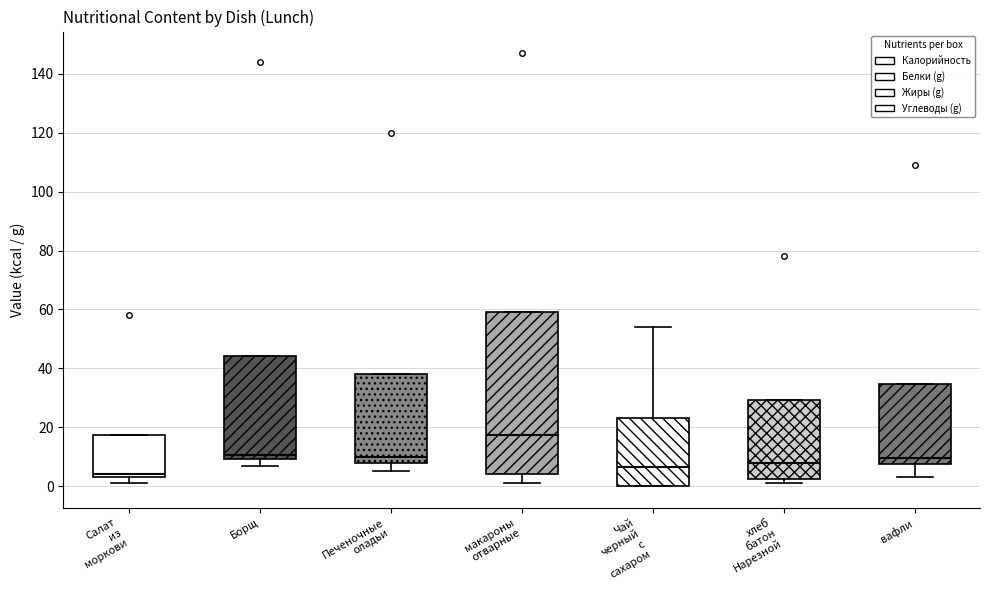

Reading left to right, read every box against the y-axis: the position of its median line, the range the box covers, and the ends of its whiskers. The values are not printed on the chart, so give them approximately, as read against the axis.

Салат из моркови: median 4 (just above the box's lower edge), box 4 to 18, whiskers 2 to 18
Борщ: median 10 (just above the box's lower edge), box 10 to 44, whiskers 8 to 44
Печеночные оладьи: median 10, box 8 to 38, whiskers 6 to 38
макароны отварные: median 18, box 4 to 60, whiskers 2 to 60
Чай черный с сахаром: median 6, box 0 to 24, whiskers 0 to 54
хлеб батон Нарезной: median 8, box 2 to 30, whiskers 2 (just below the box's lower edge) to 30
вафли: median 10, box 8 to 34, whiskers 4 to 34